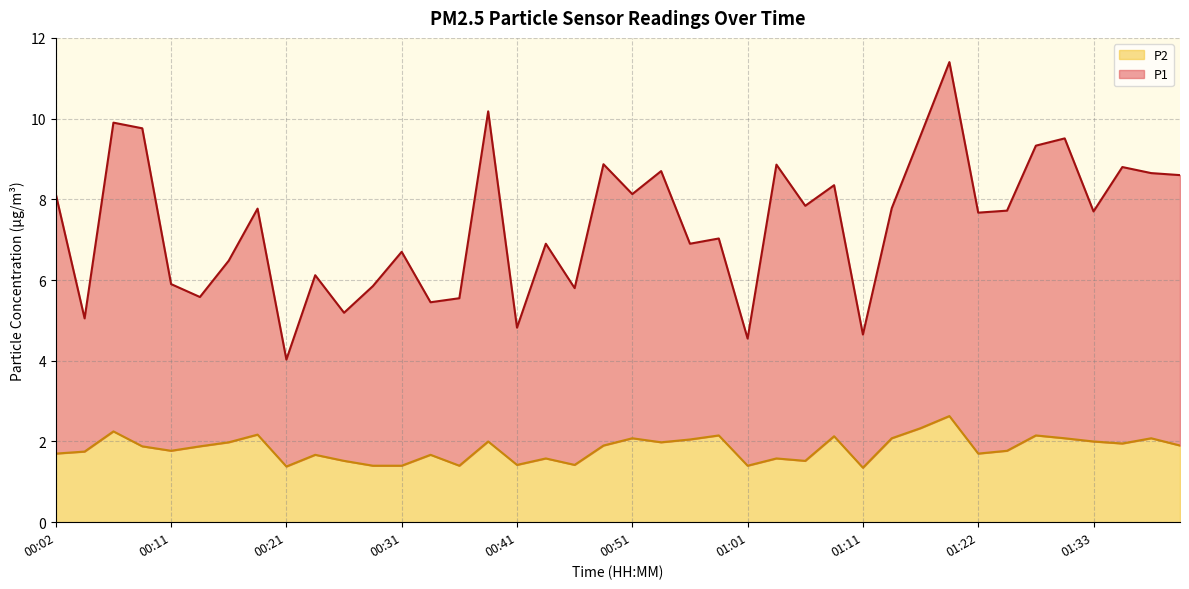

What is the lowest value of the P1 series?

4.0